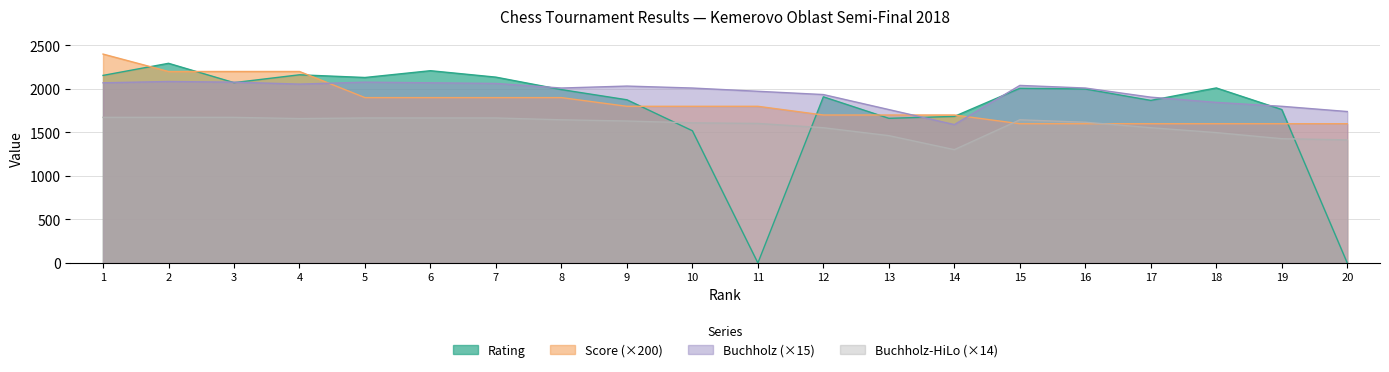

At which category does Buchholz reach its first local peak?

2